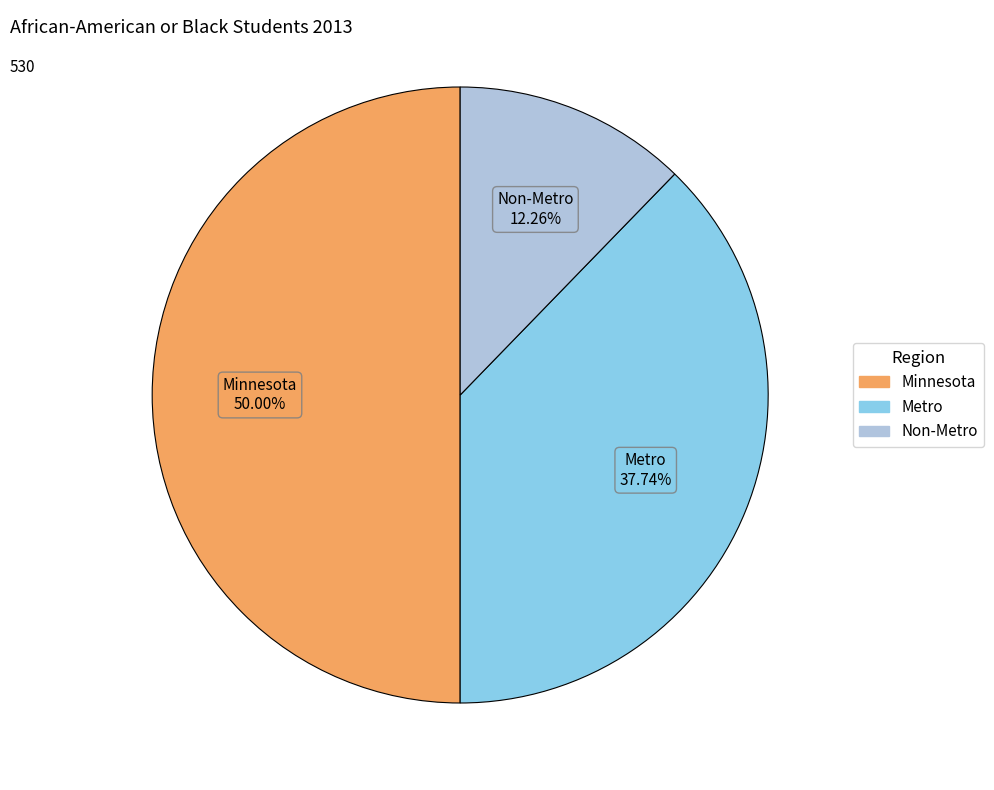

To the nearest percent, what portion does Non-Metro represent?

12%